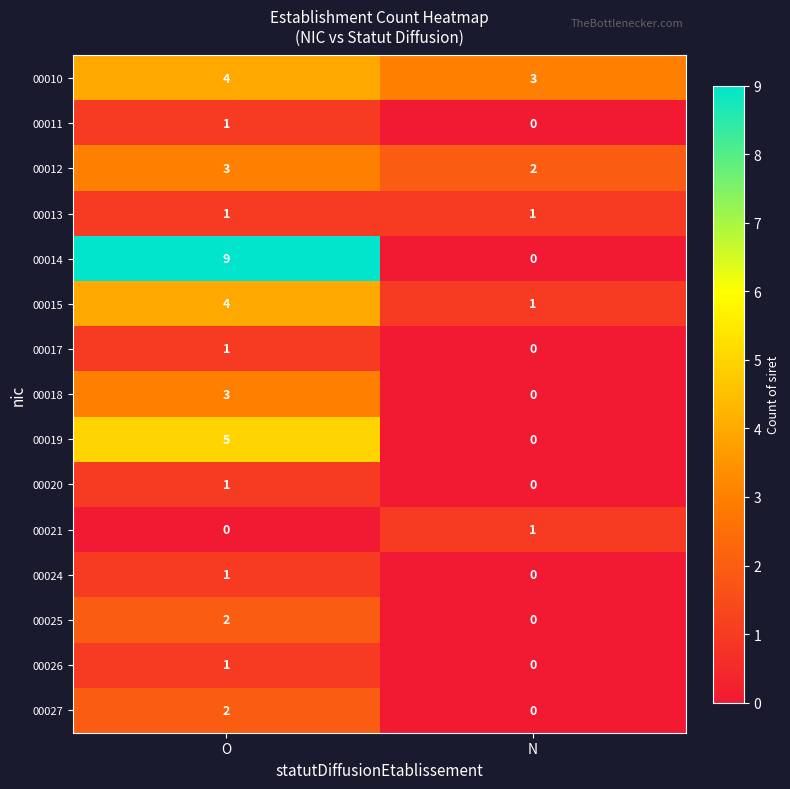

Reading right to left, transcribe all the data shown in this chart.

00010: N=3	O=4
00011: N=0	O=1
00012: N=2	O=3
00013: N=1	O=1
00014: N=0	O=9
00015: N=1	O=4
00017: N=0	O=1
00018: N=0	O=3
00019: N=0	O=5
00020: N=0	O=1
00021: N=1	O=0
00024: N=0	O=1
00025: N=0	O=2
00026: N=0	O=1
00027: N=0	O=2